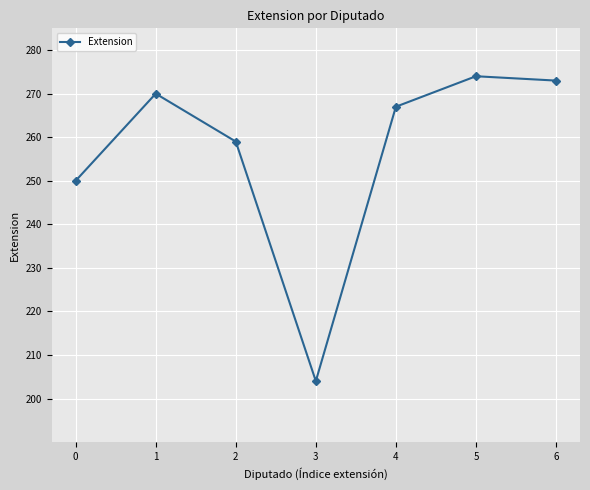

What value does the data have at 5, to the nearest 5?

275